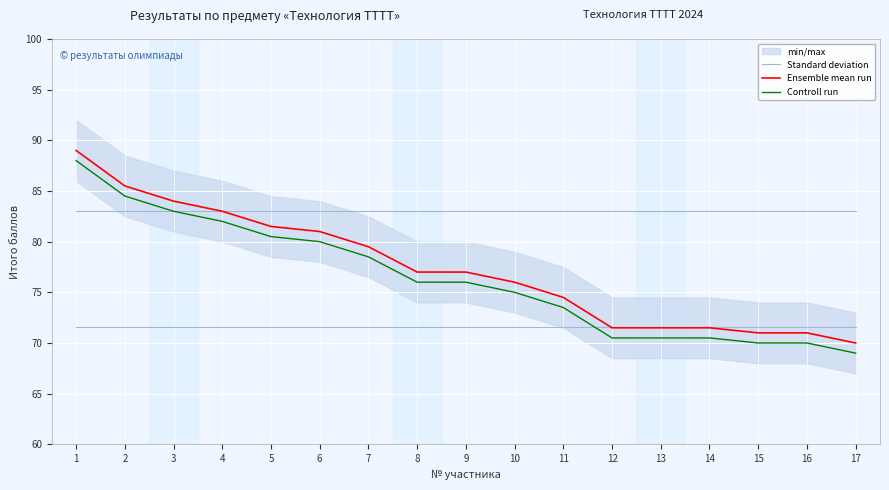

Which series changed the most between 13 and 17?

Ensemble mean run